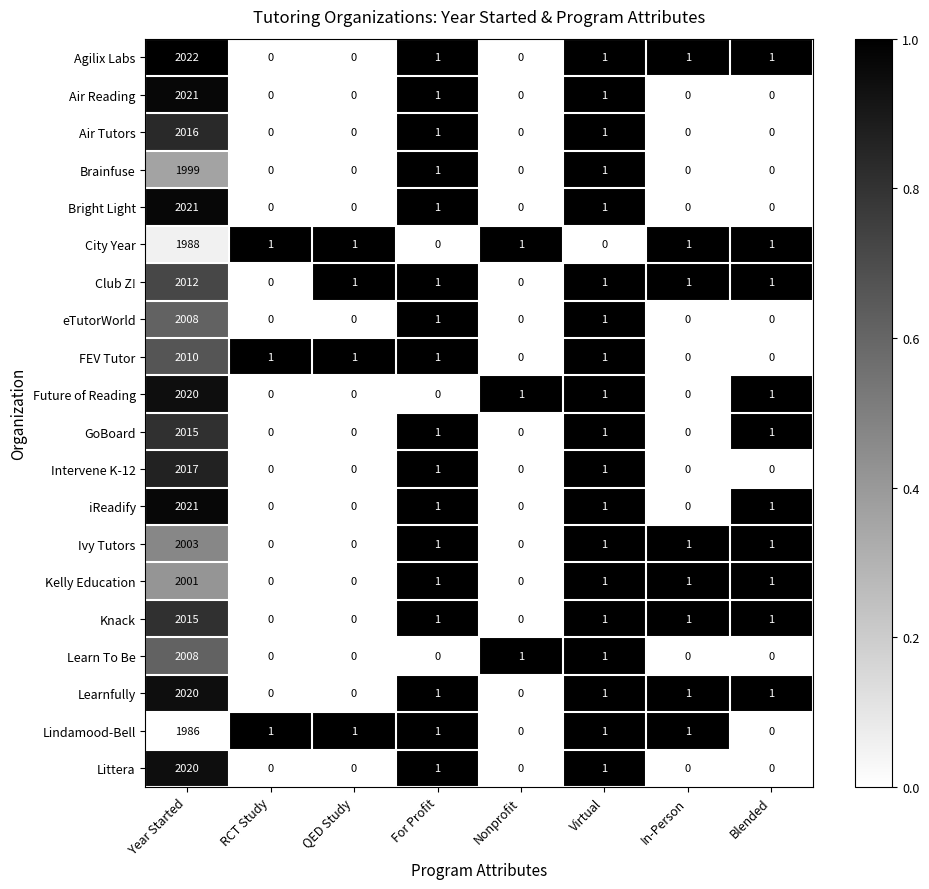

Which label corresponds to the largest value in the chart?

Year Started